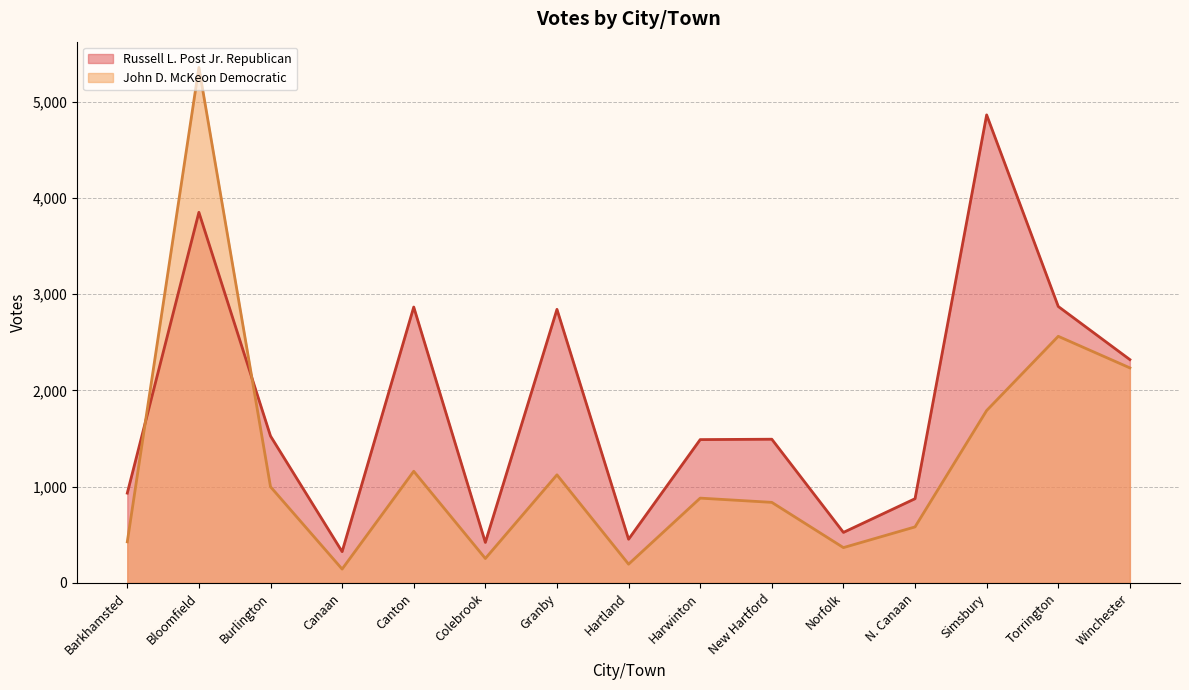

At which category does Russell L. Post Jr. Republican reach its first local peak?

Bloomfield